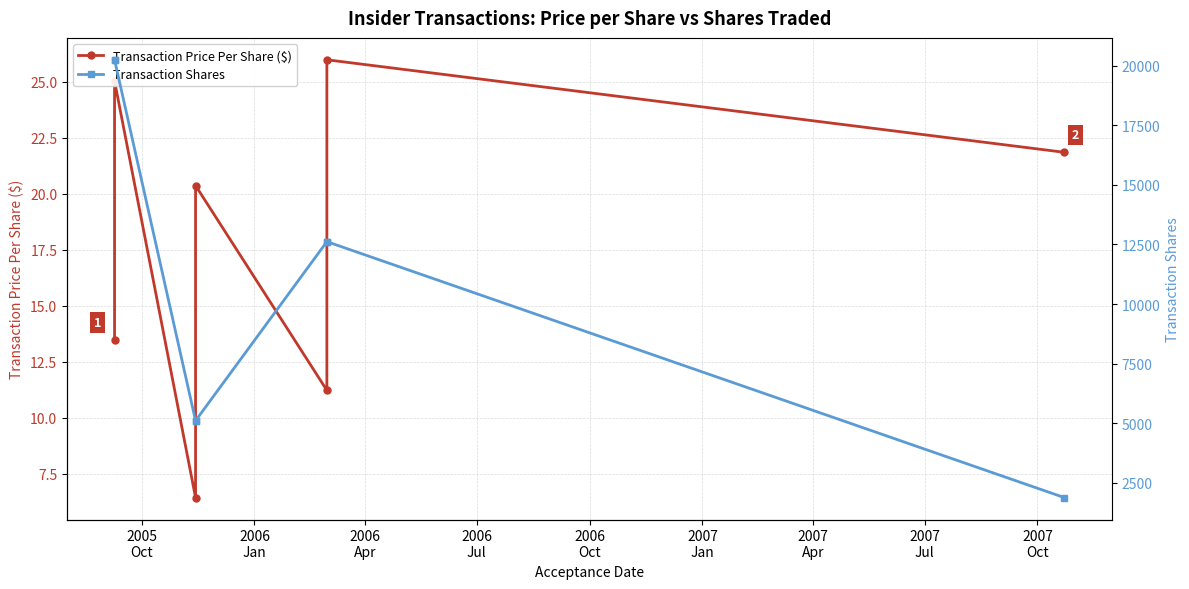

What is the sum of all Transaction Shares values?

77824.0